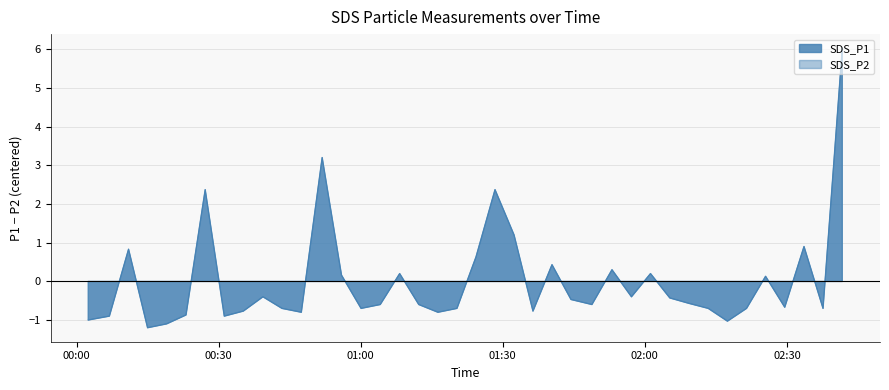

Between 2021/08/02 01:28:22 and 2021/08/02 01:57:11, which series saw the biggest shift?

SDS_P1